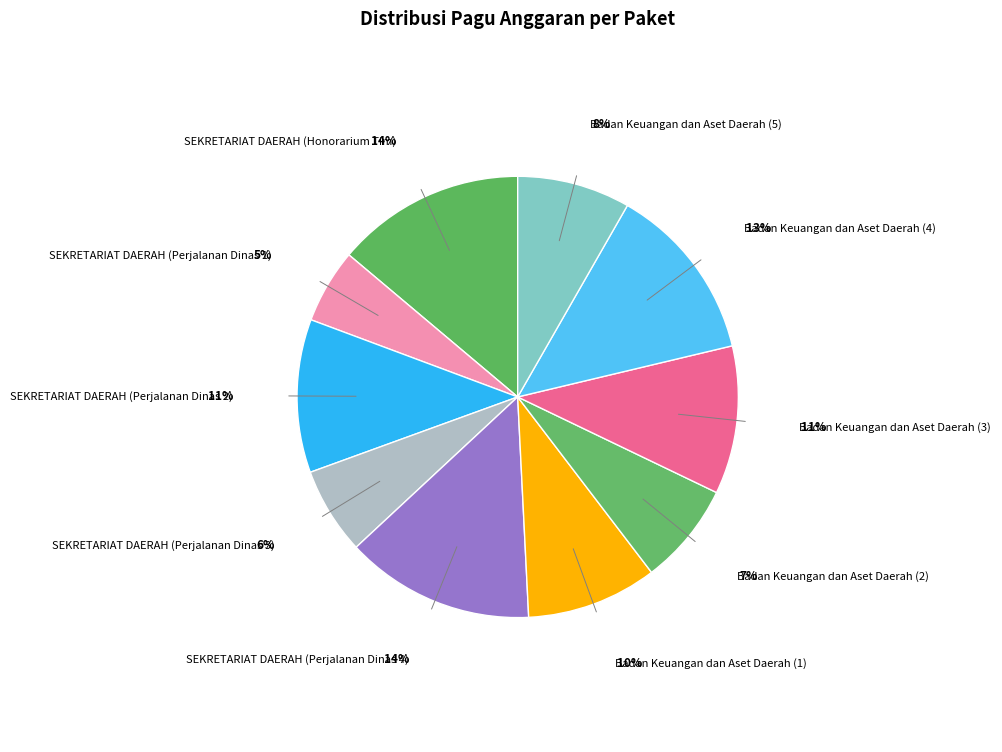

The SEKRETARIAT DAERAH (Perjalanan Dinas 2) slice represents 1% of the pie. True or false?

False